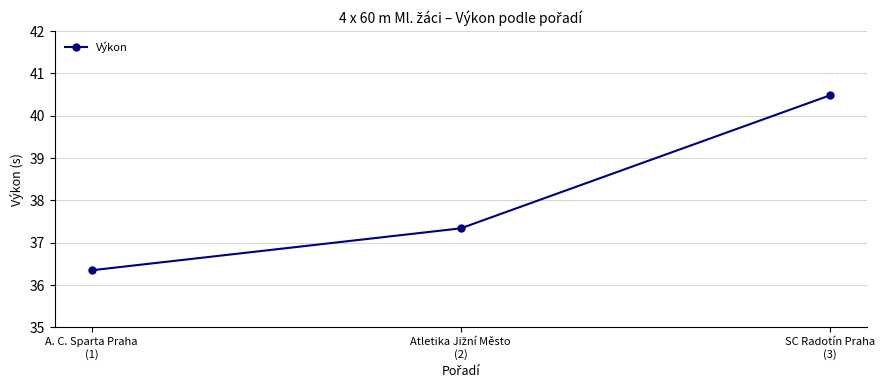

The chart shows a value of 71.6 at SC Radotín Praha
(3). True or false?

False